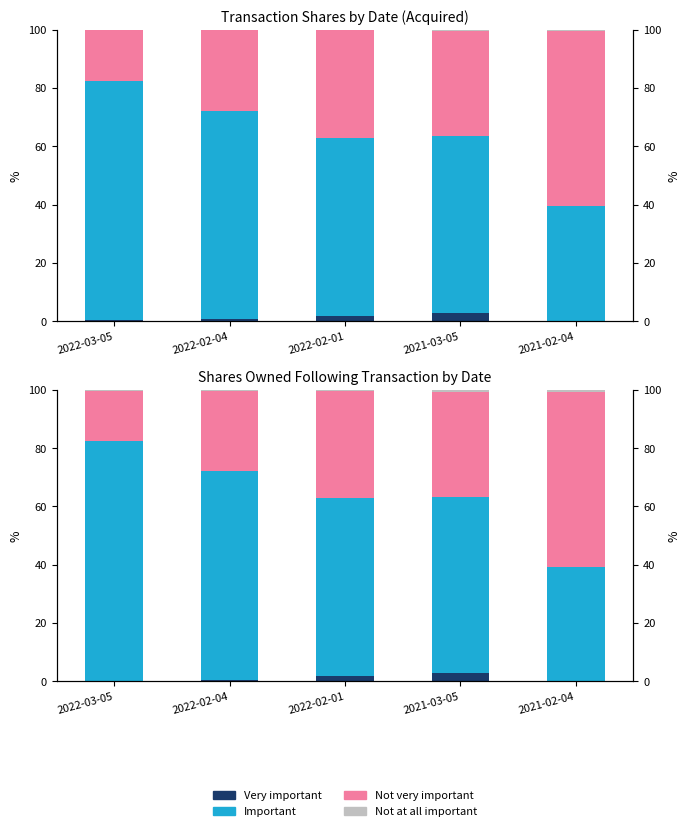

Count the Not at all important values in the range 0 to 1.

5